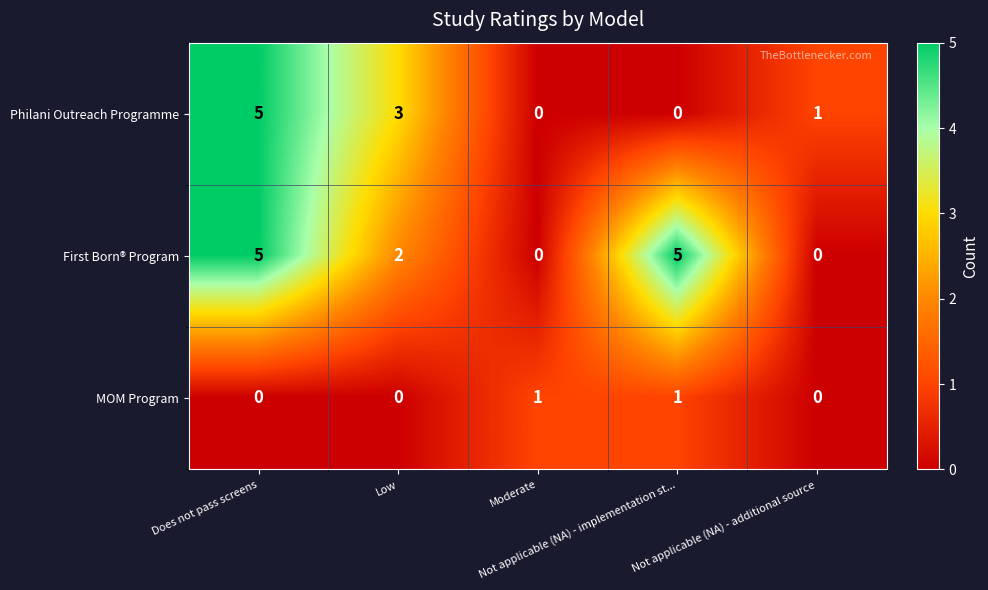

What is the difference between the highest and lowest values at Does not pass screens?

5